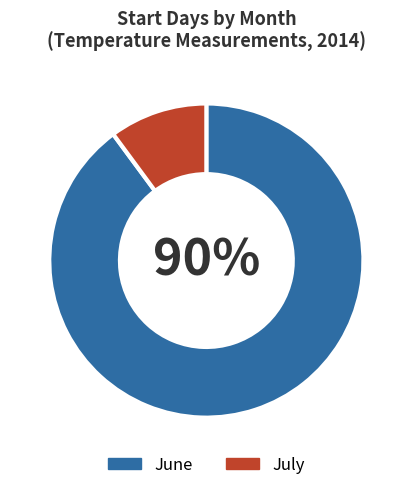

True or false: June accounts for 90% of the total.

True